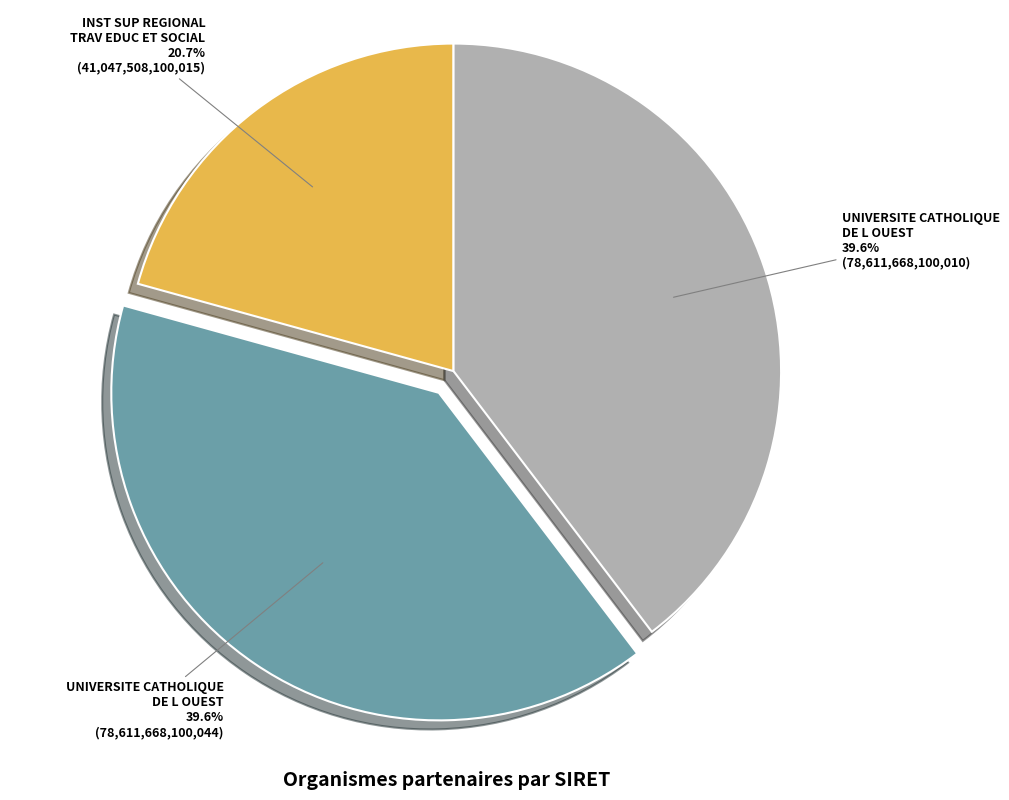

How many slices are in this pie chart?

3